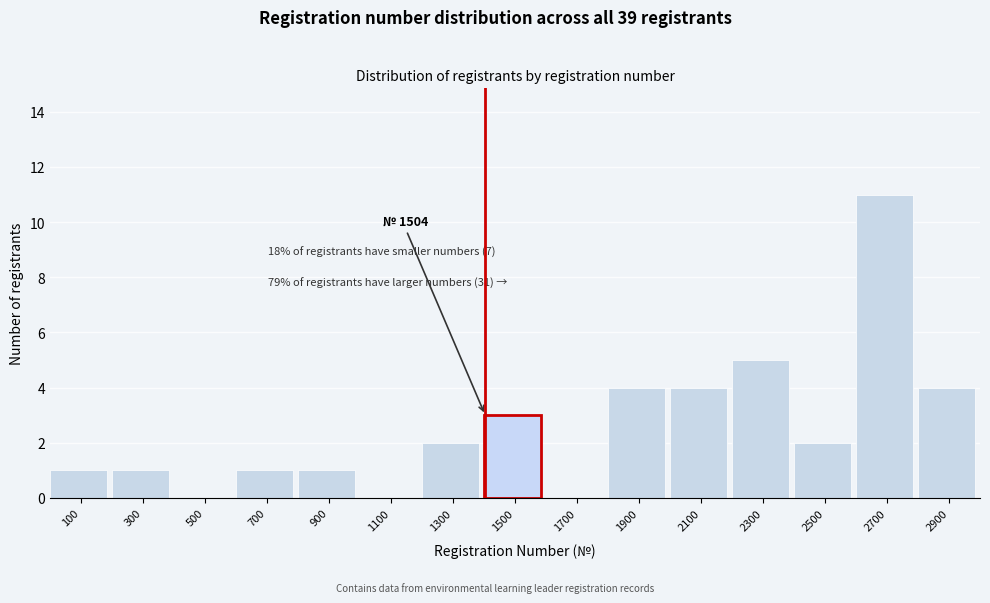

Reading left to right, transcribe all the data shown in this chart.

100=1	300=1	500=0	700=1	900=1	1100=0	1300=2	1500=3	1700=0	1900=4	2100=4	2300=5	2500=2	2700=11	2900=4